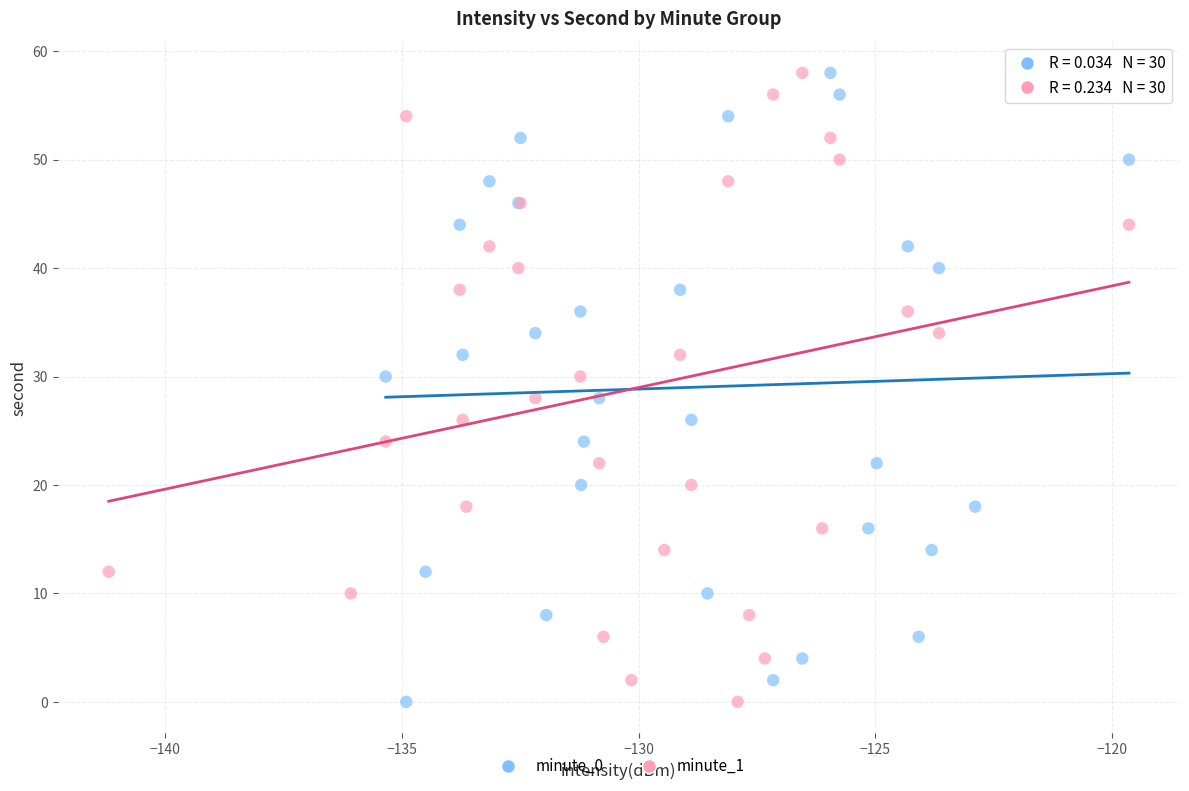

What are all the series names shown in the legend?

minute_0, minute_1